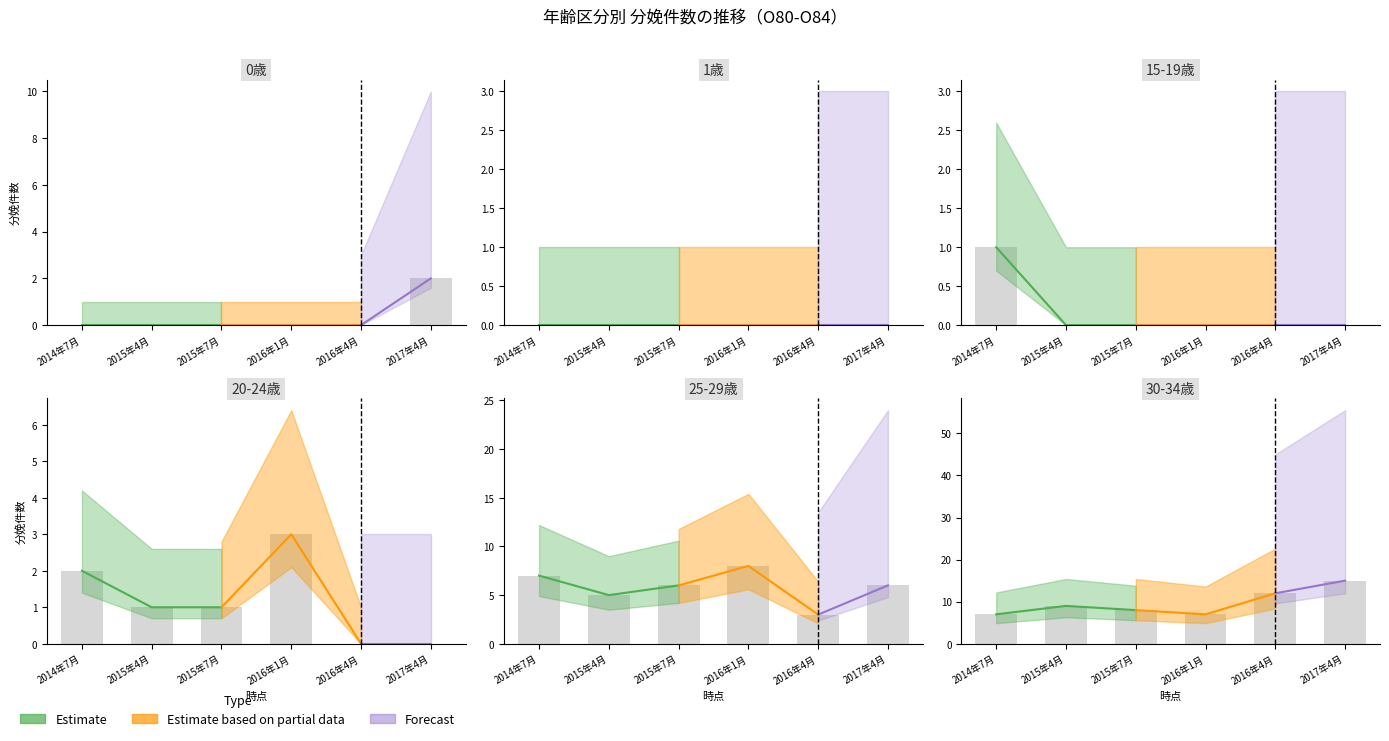

What is the sum of all 2016年4月 values?

30